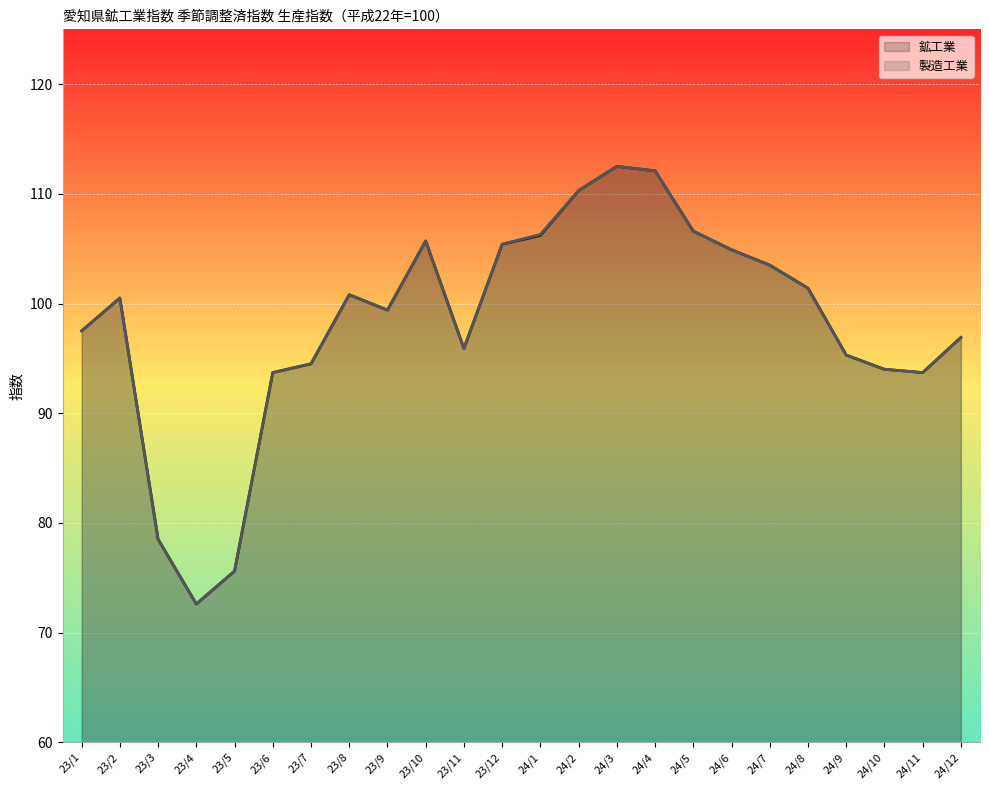

At how many categories does at least one series exceed 97?

14